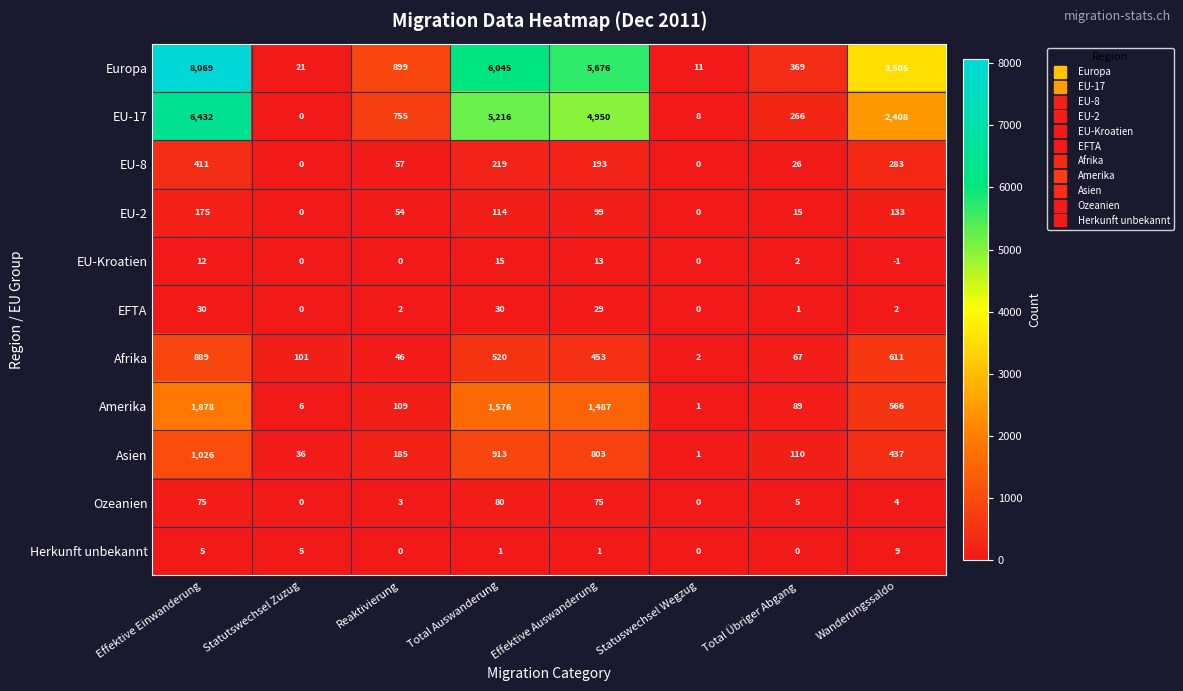

What is the minimum value shown in the chart?

-1